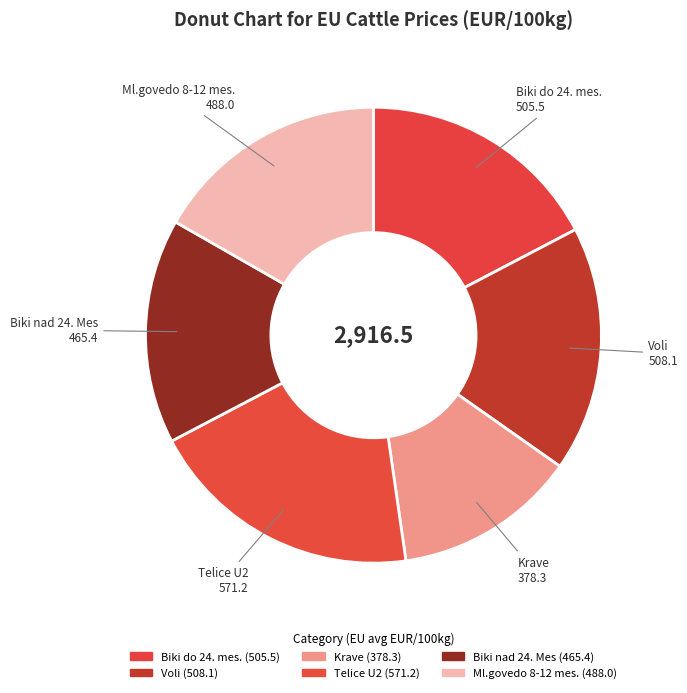

How many segments does this pie chart have?

6